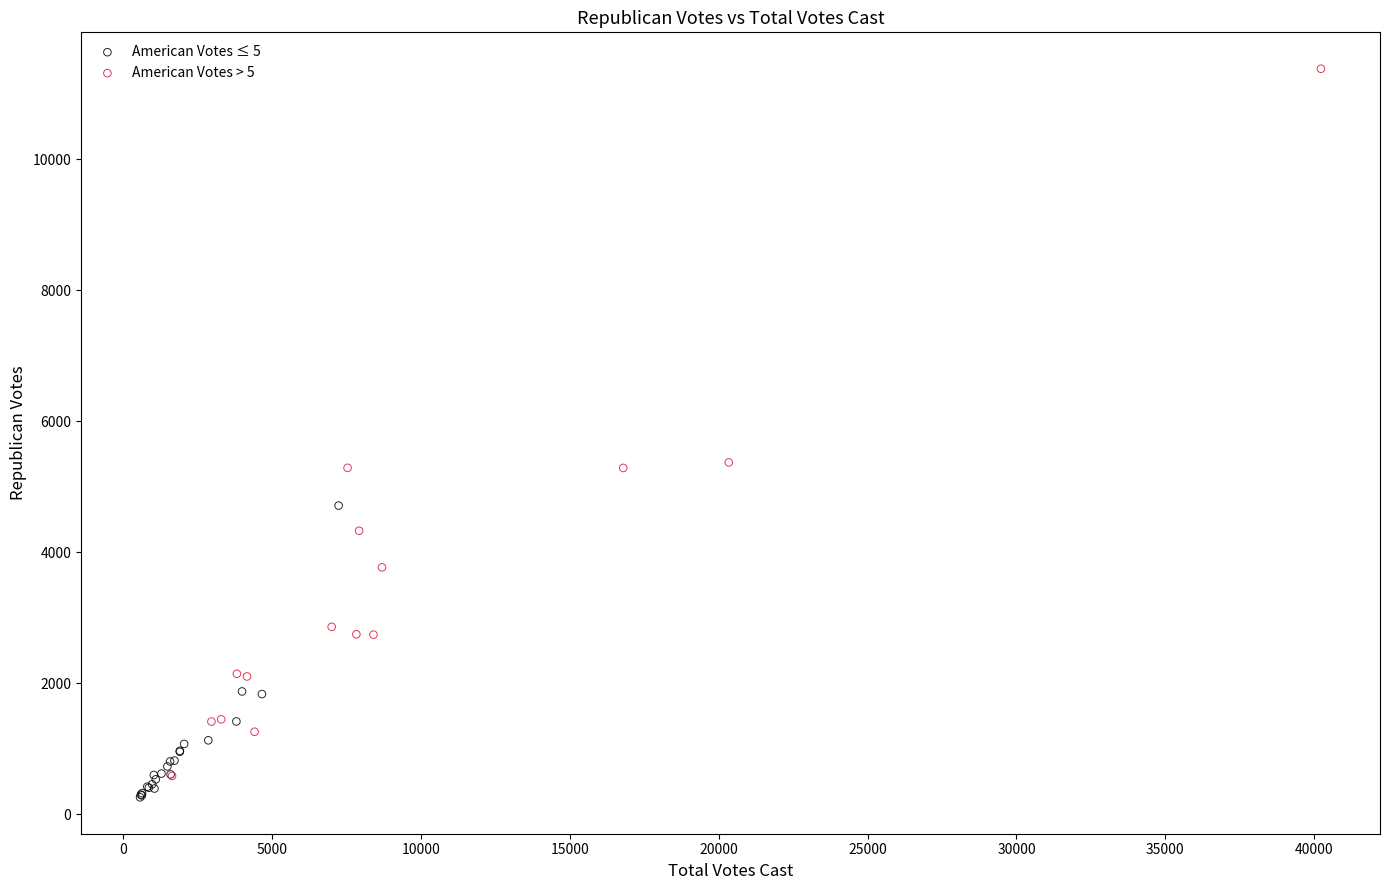

Which series contains the highest Y value?

American Votes > 5